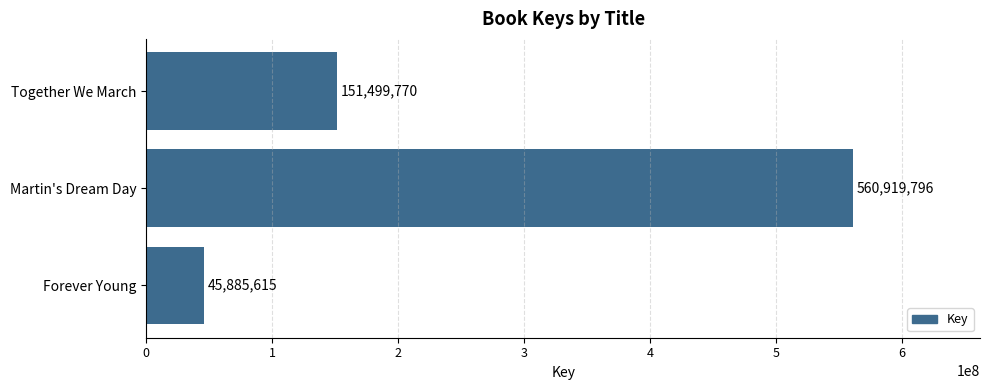

Reading top to bottom, what are all the values shown in this chart?

Together We March=151499770	Martin's Dream Day=560919796	Forever Young=45885615